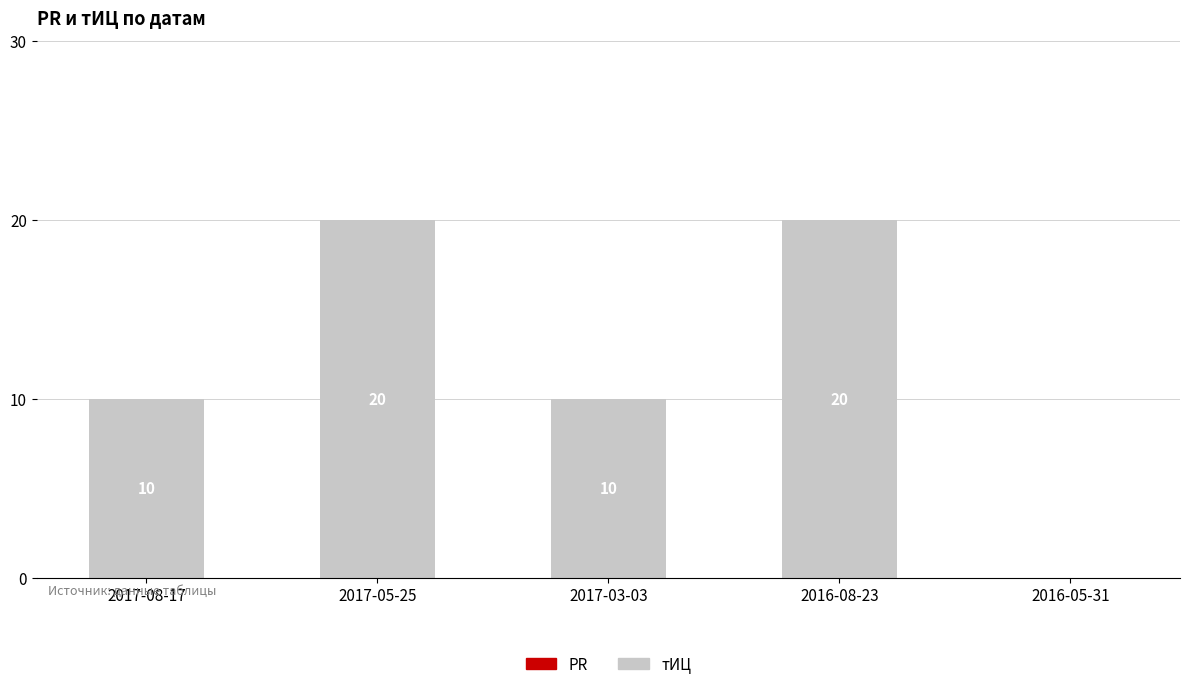

The chart shows a value of 10 at 2017-03-03. True or false?

True